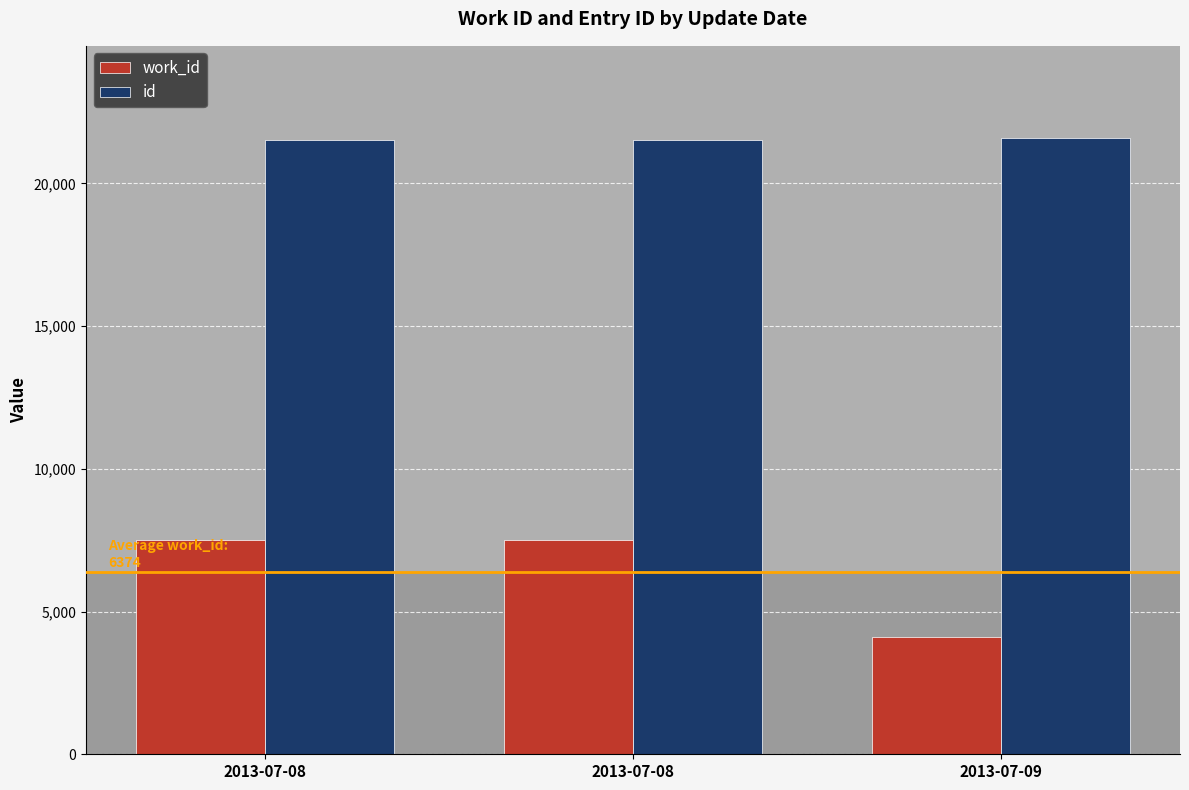

What is the maximum value shown in the chart?

21584